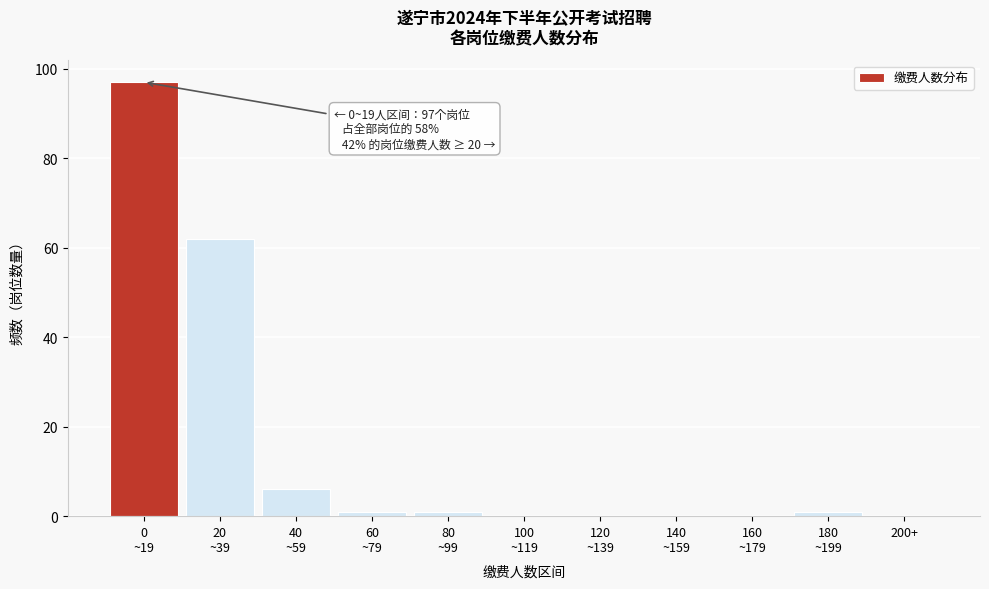

What is the greatest value displayed?

97